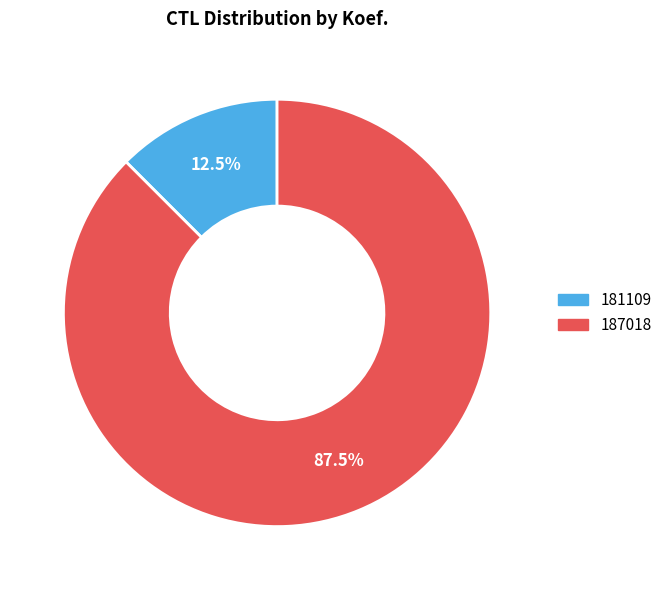

Which category has the smallest portion of the pie?

181109